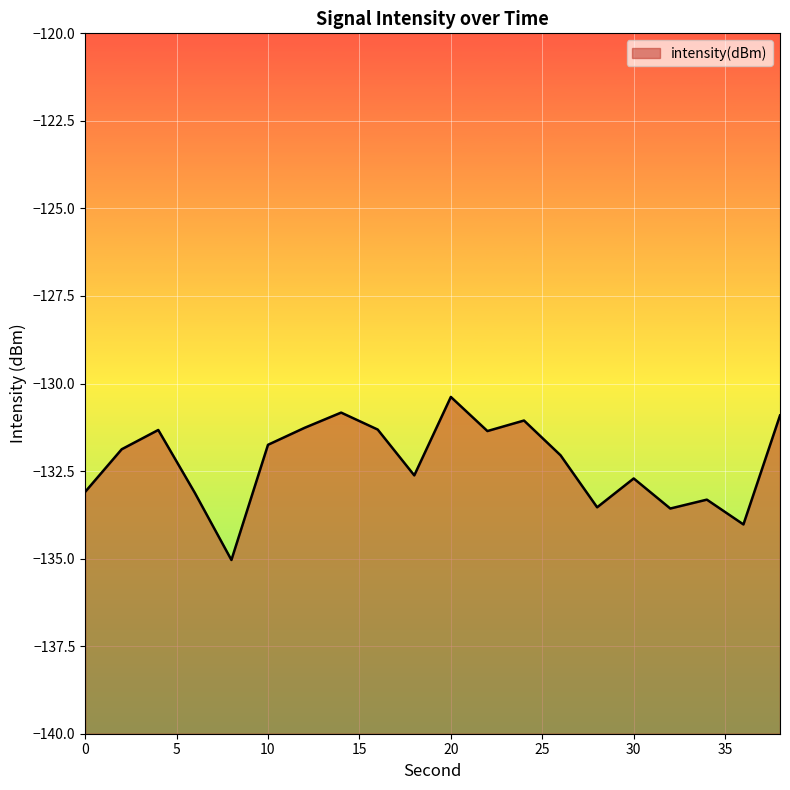

The value at 14 is -55.9. True or false?

False